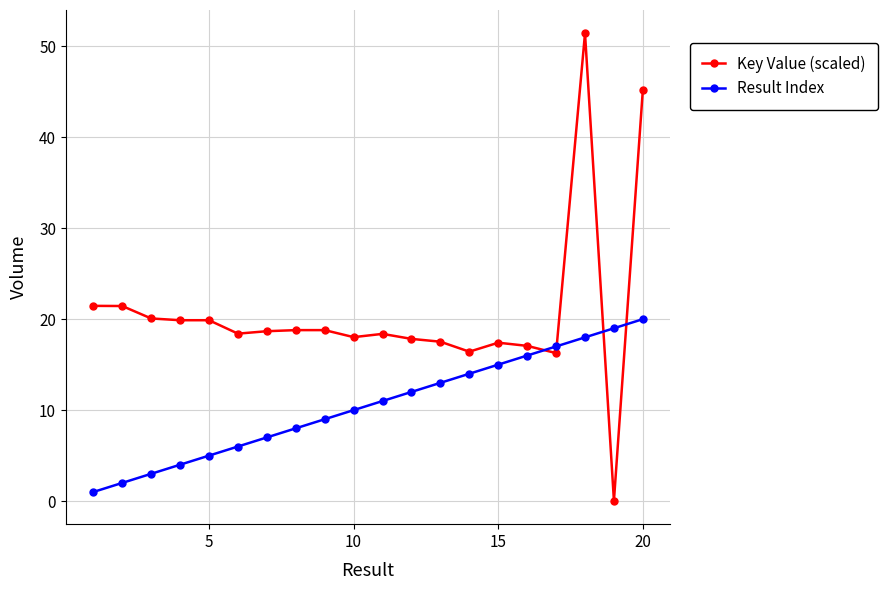

What is the sum of all Key Value (scaled) values?

413.0